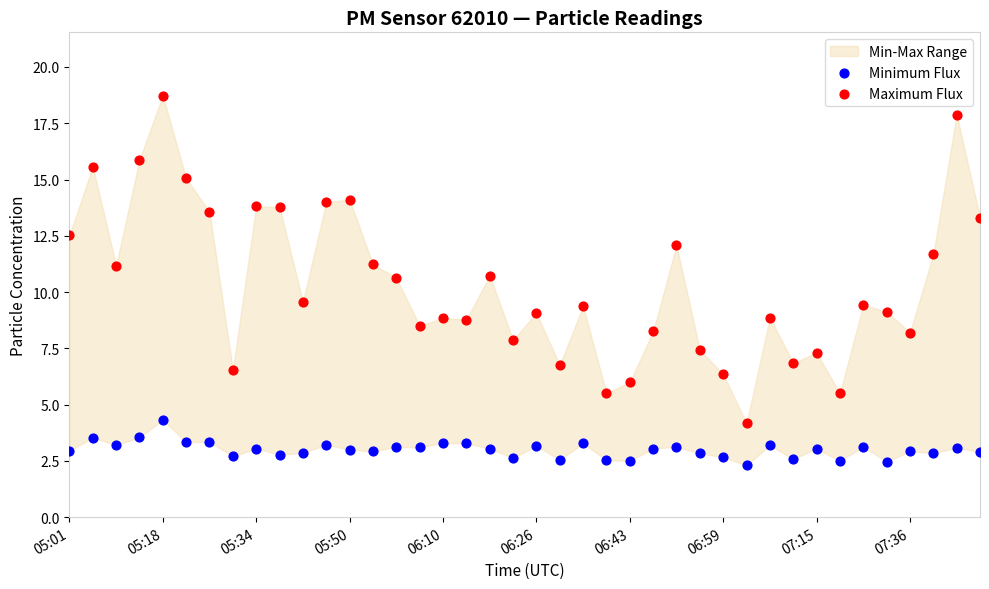

Across all data points, what is the range of Y values (max minus min)?

16.4